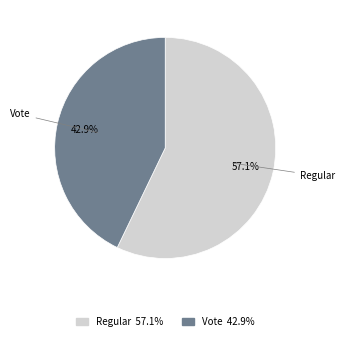

Which has a higher value, Vote or Regular?

Regular